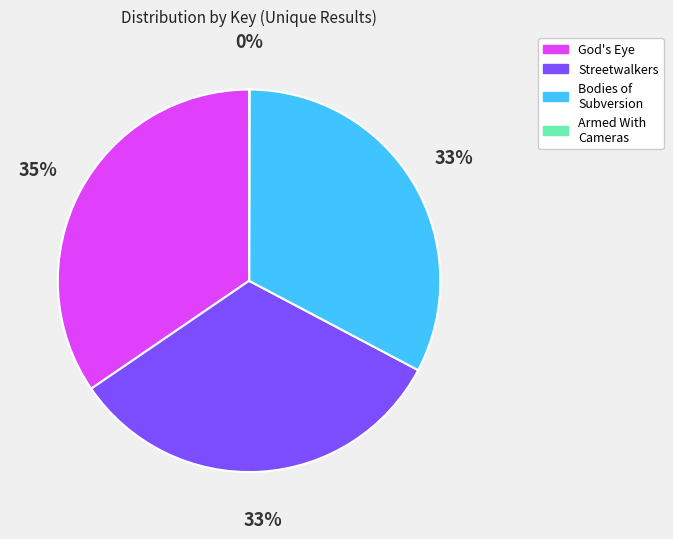

To the nearest percent, what is the average slice percentage?

25%